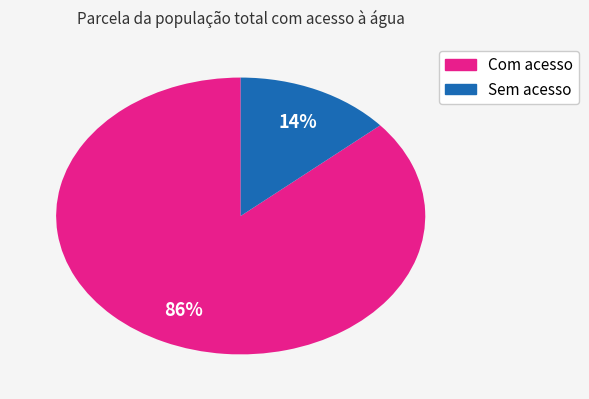

Is there any slice that represents more than half of the pie?

Yes